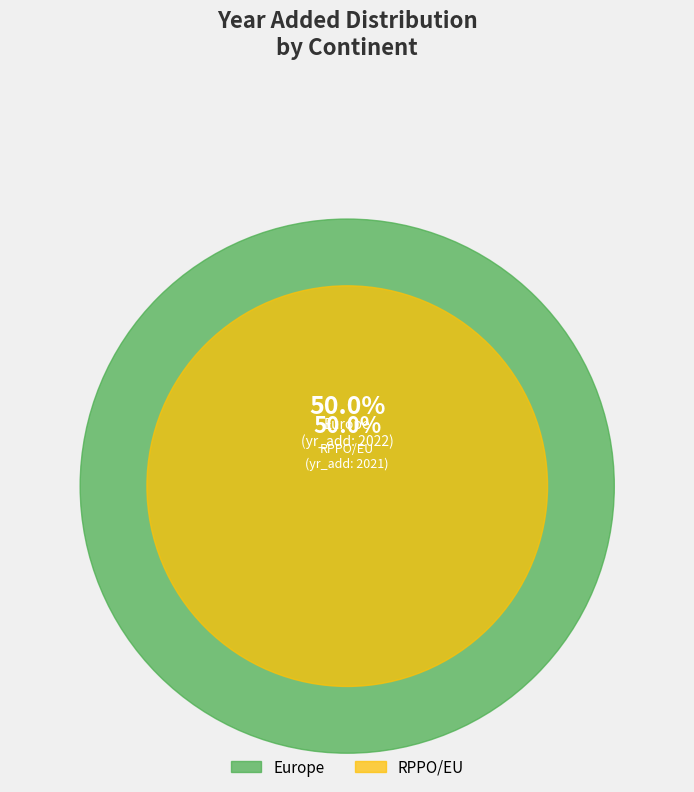

How many segments does this pie chart have?

2